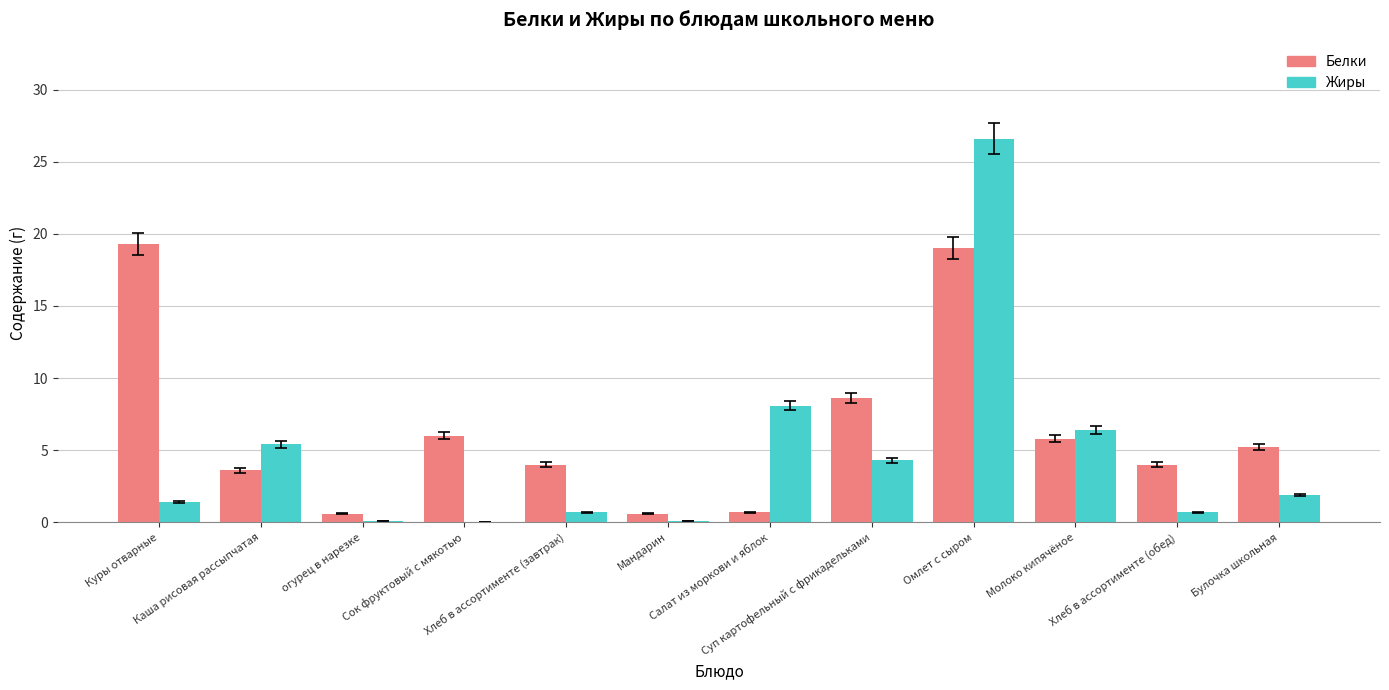

At which category is the sum across all series the highest?

Омлет с сыром